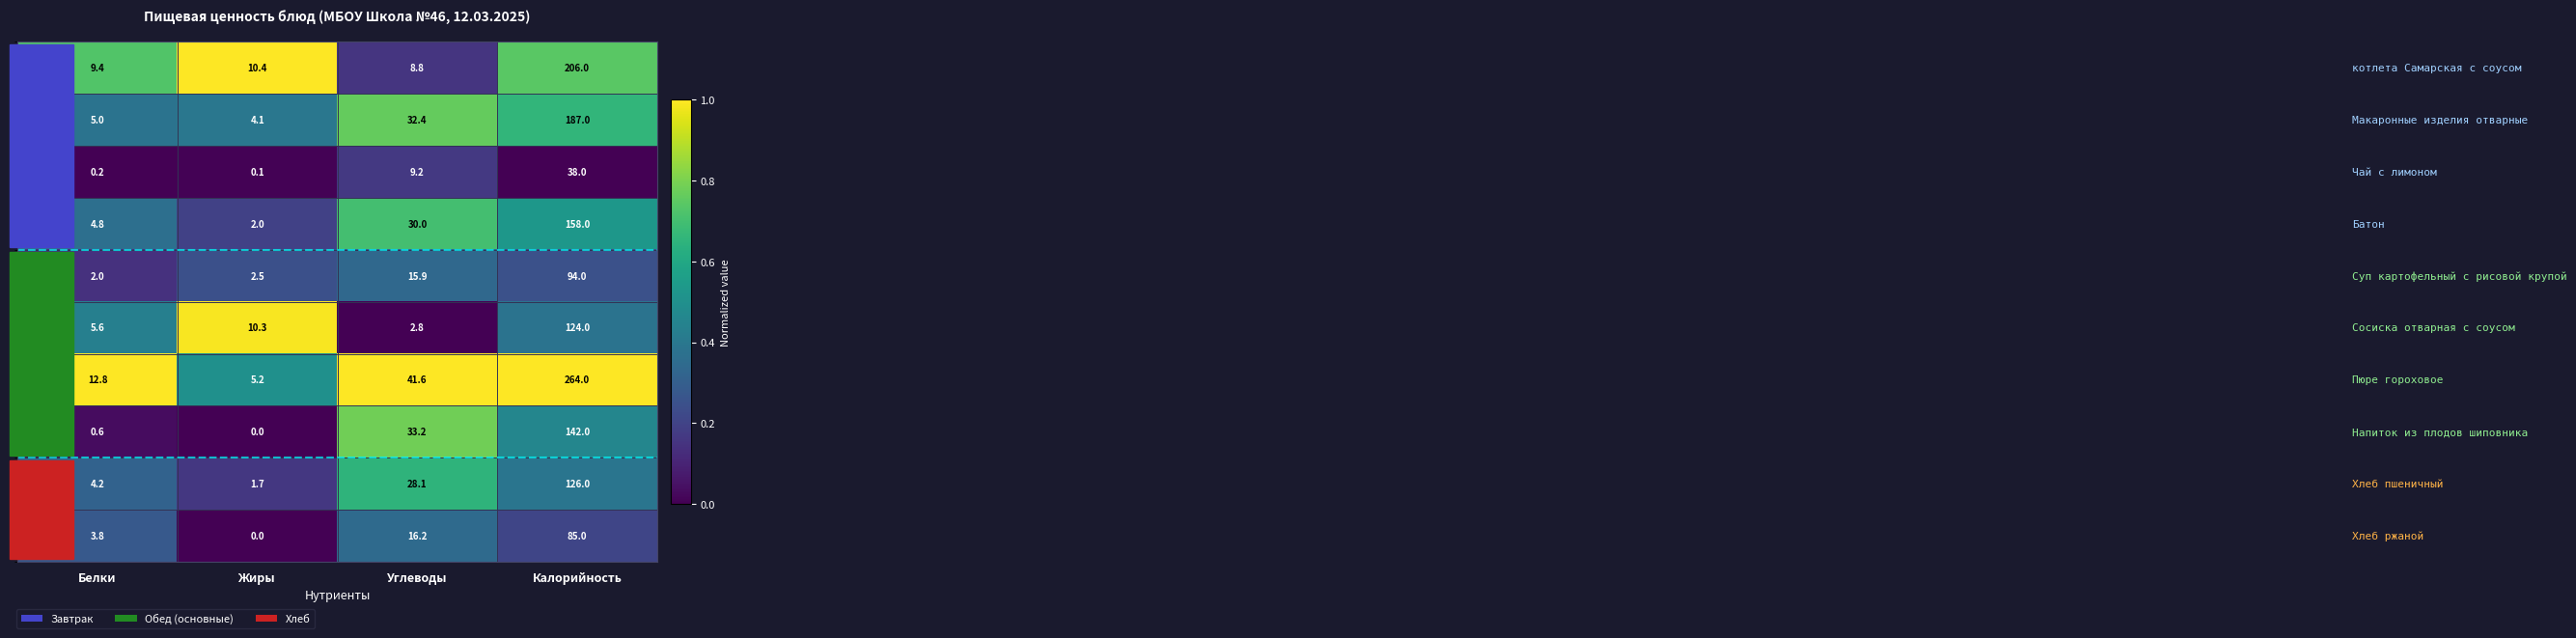

What is the difference between the highest and lowest values at Калорийность?

226.0